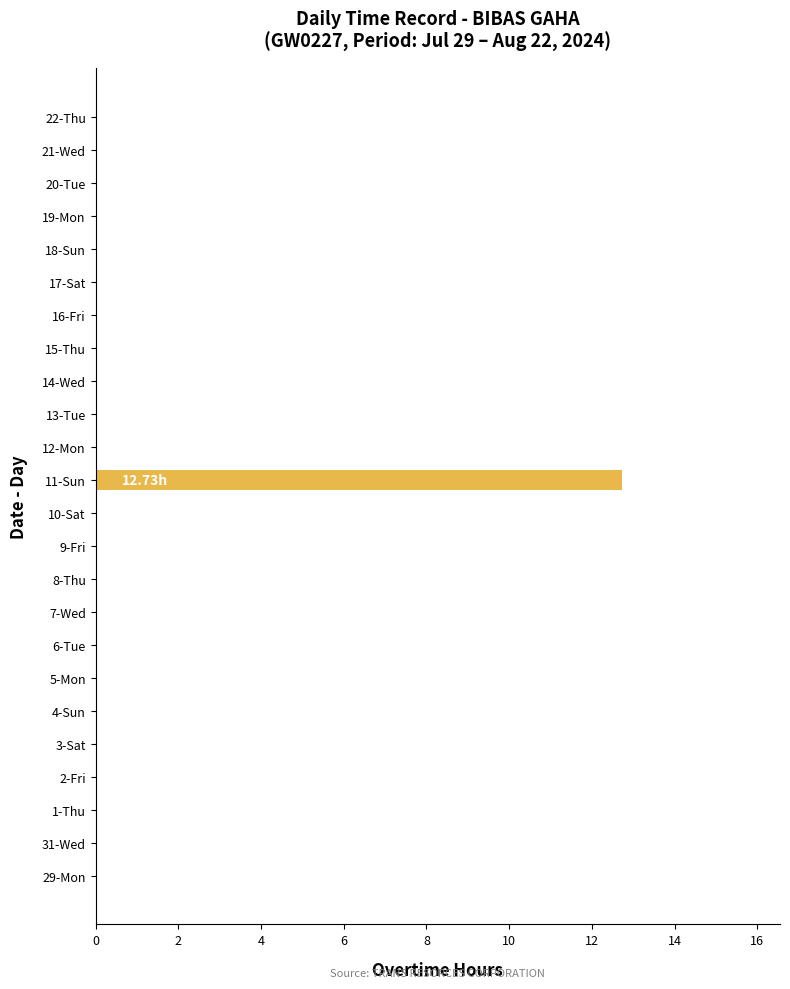

What is the sum of all values?

12.7